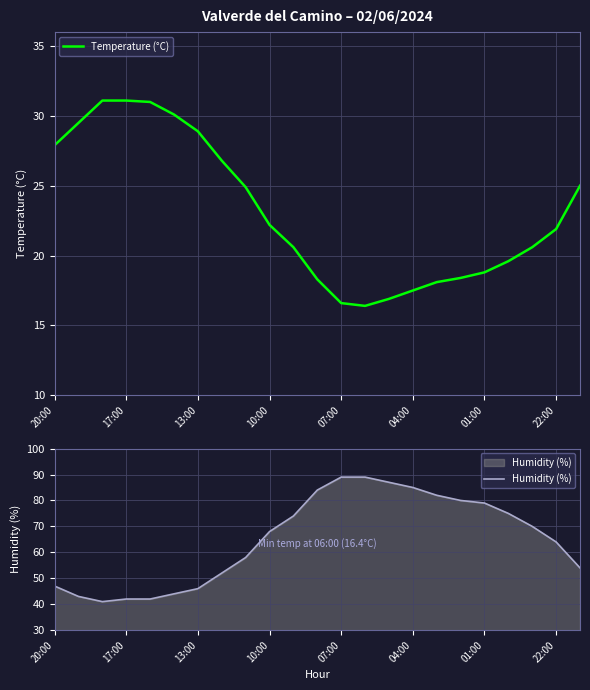

How many data points in Temperature (°C) are above 21?

12